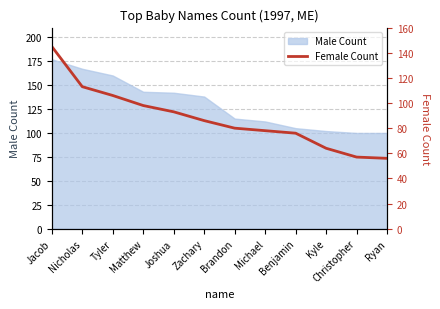

The value at Ryan is 56. True or false?

True